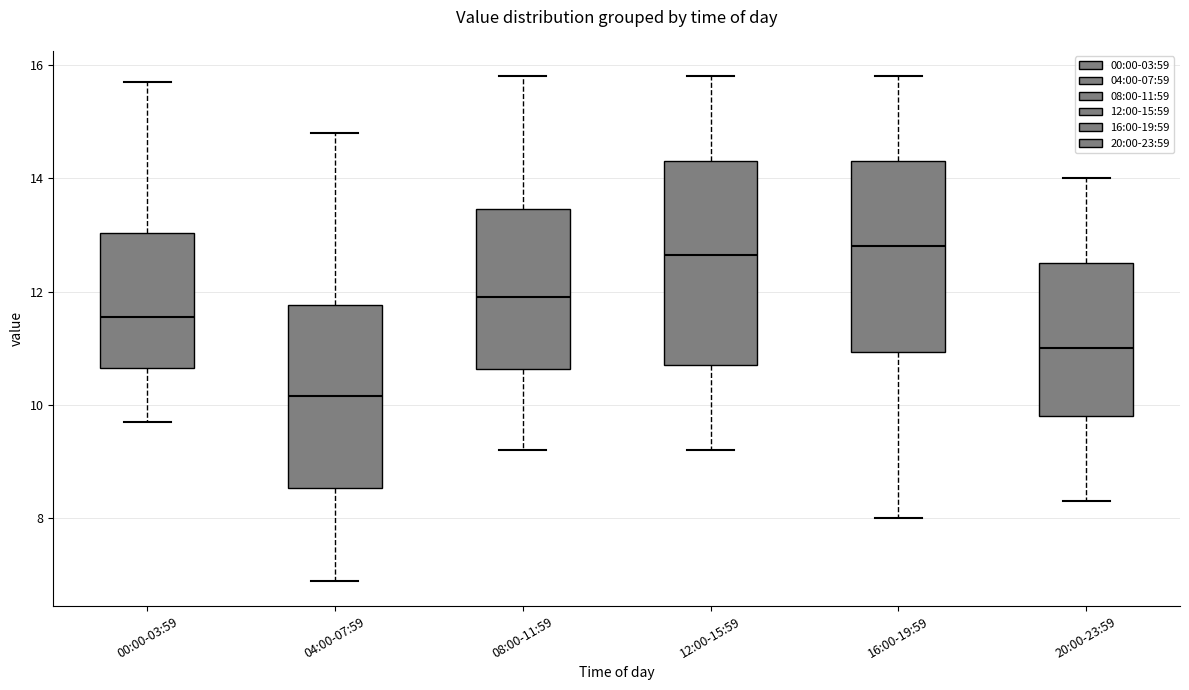

Reading left to right, transcribe this box plot: for each box, give where its median line is, the range the box spans, and where its two whiskers end, as read against the y-axis. The values are not printed on the chart, so give them approximately, as read against the axis.

00:00-03:59: median 11.6, box 10.6 to 13.0, whiskers 9.8 to 15.8
04:00-07:59: median 10.2, box 8.6 to 11.8, whiskers 7.0 to 14.8
08:00-11:59: median 12.0, box 10.6 to 13.4, whiskers 9.2 to 15.8
12:00-15:59: median 12.6, box 10.8 to 14.4, whiskers 9.2 to 15.8
16:00-19:59: median 12.8, box 11.0 to 14.4, whiskers 8.0 to 15.8
20:00-23:59: median 11.0, box 9.8 to 12.6, whiskers 8.4 to 14.0